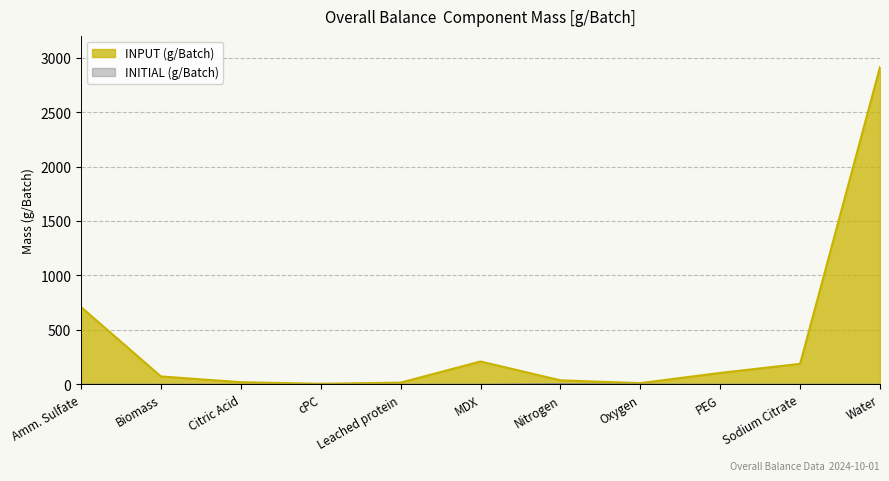

List the series in order of their peak value, highest first.

INPUT, INITIAL